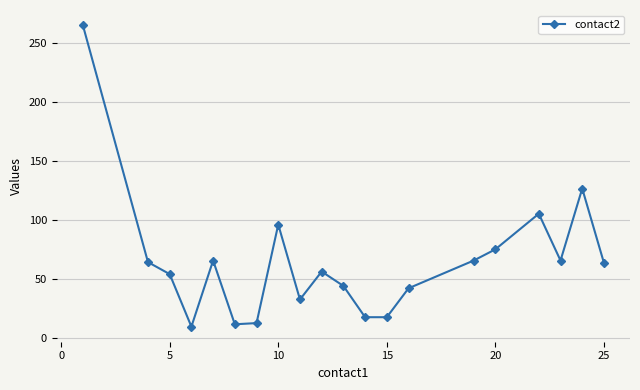

True or false: there are more than 0 points higher than both neighbors.

True